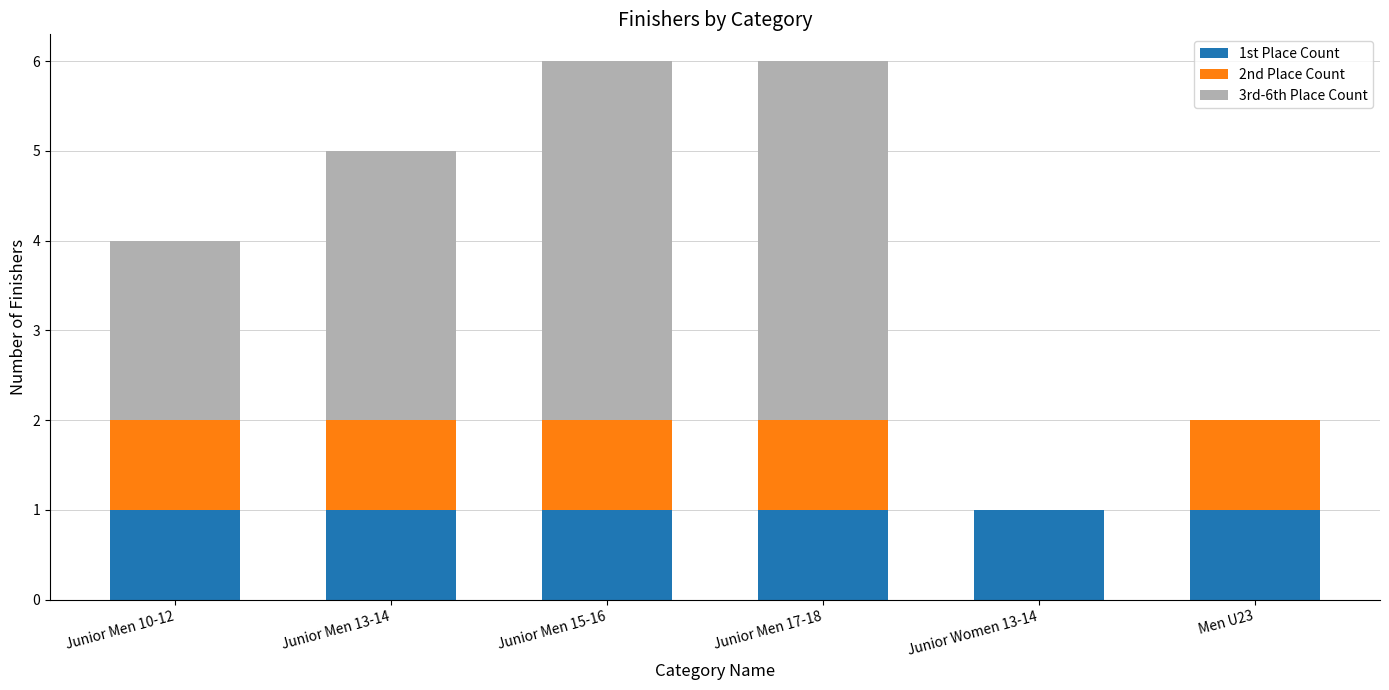

Reading left to right, what are the values for 1st Place Count?

Junior Men 10-12=1	Junior Men 13-14=1	Junior Men 15-16=1	Junior Men 17-18=1	Junior Women 13-14=1	Men U23=1